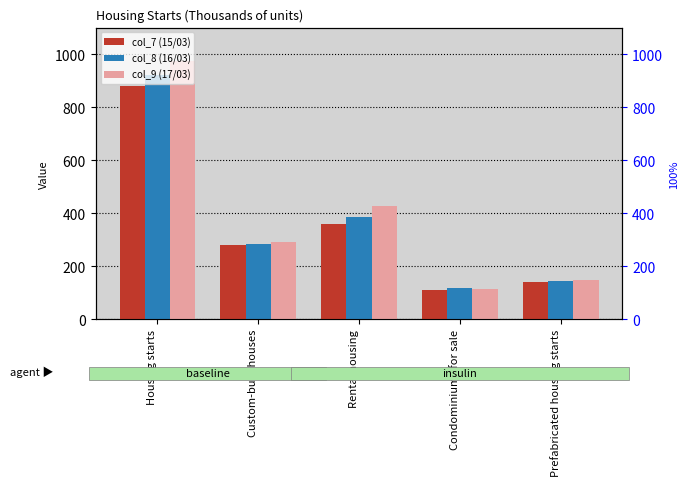

What is the difference between the highest and lowest values at Housing starts?

94